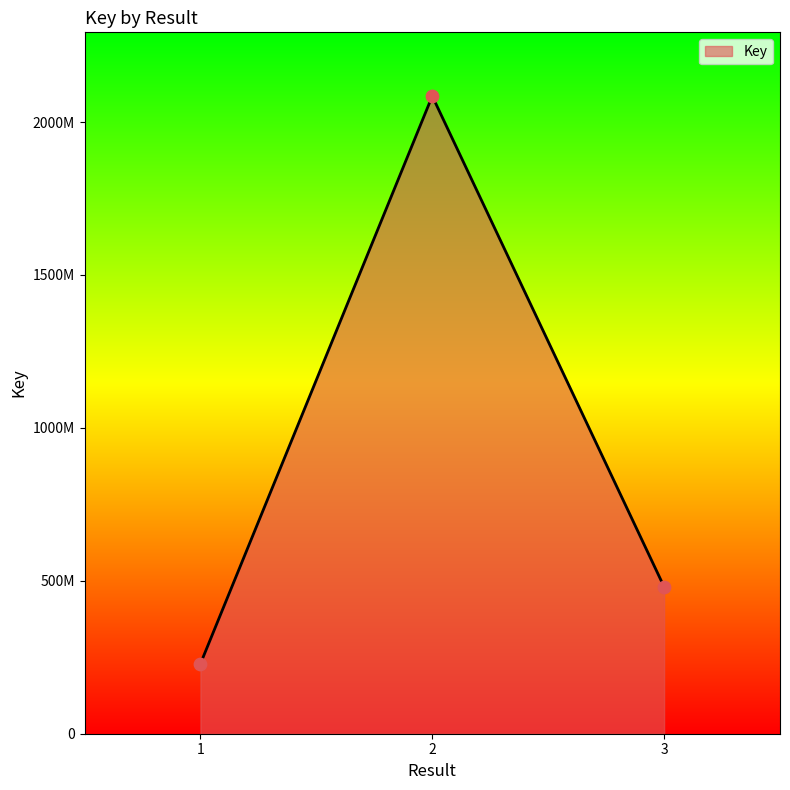

Which has a higher value, 3 or 2?

2